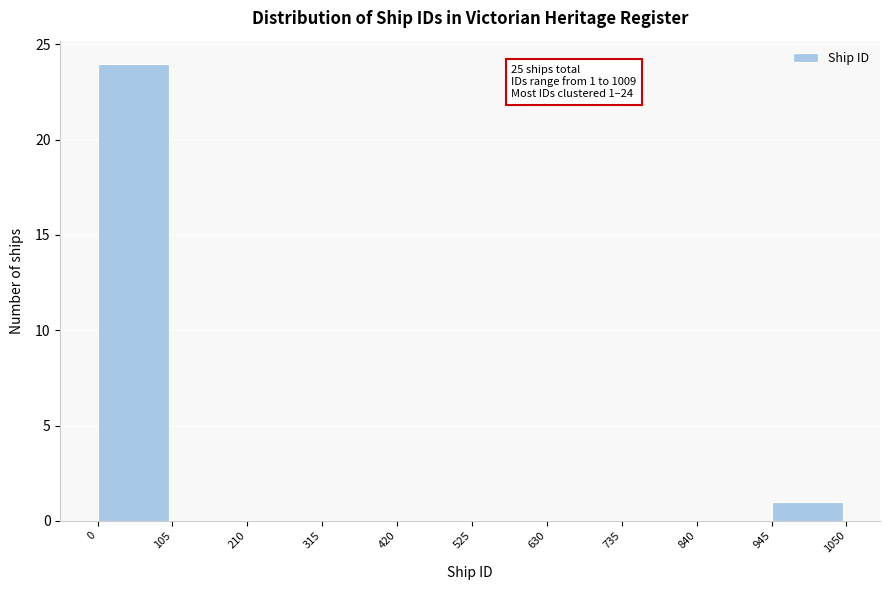

Which range on the x-axis has the tallest bar?

0 to 105